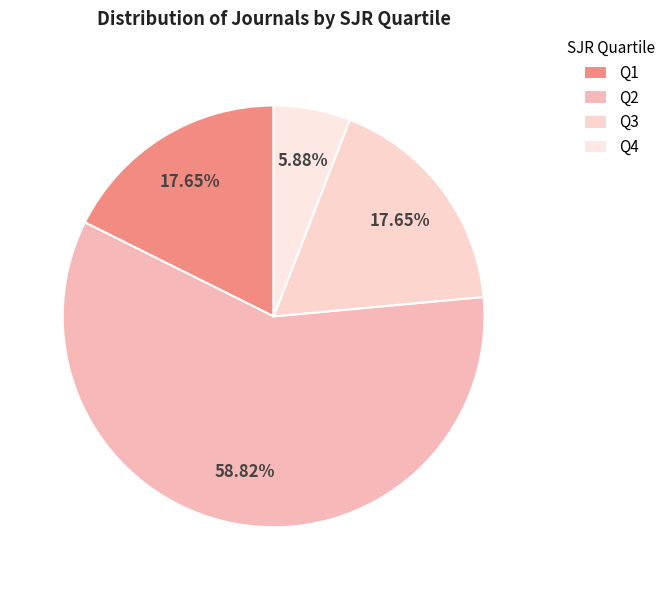

Is the sum of Q3 and Q2 greater than half?

Yes